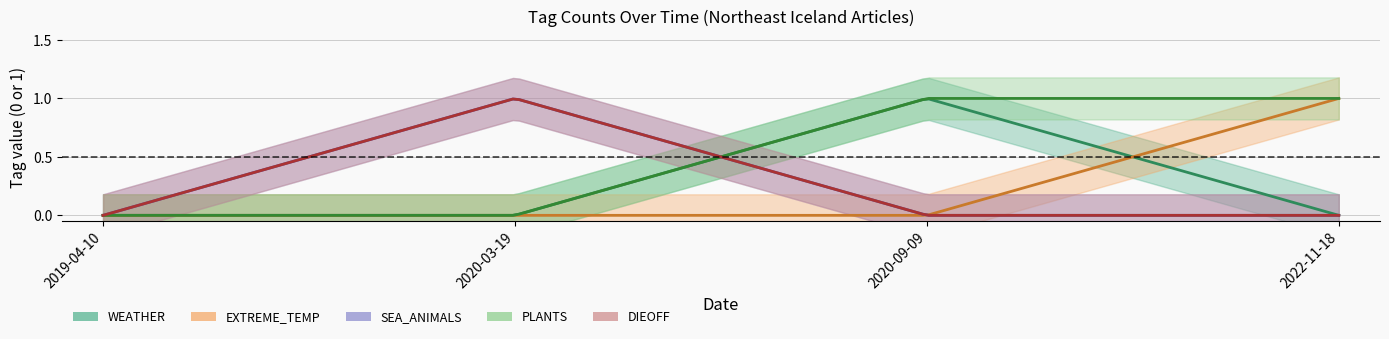

Which category has the highest value in the WEATHER series?

2020-09-09